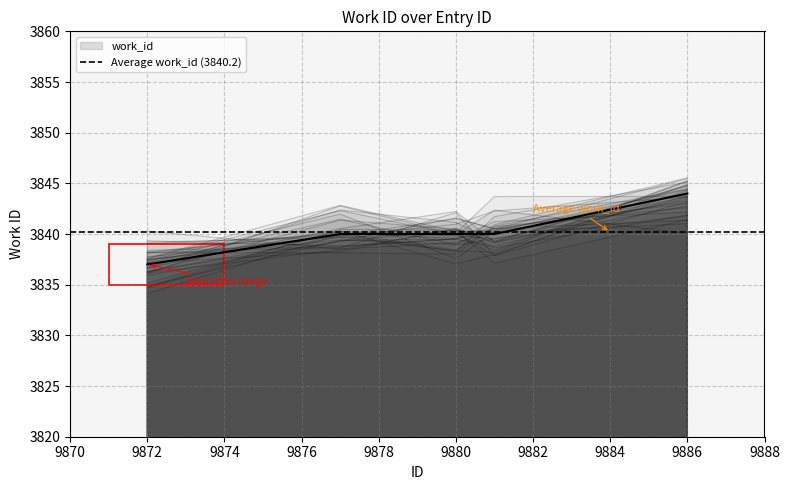

How many values are below 3840?

1